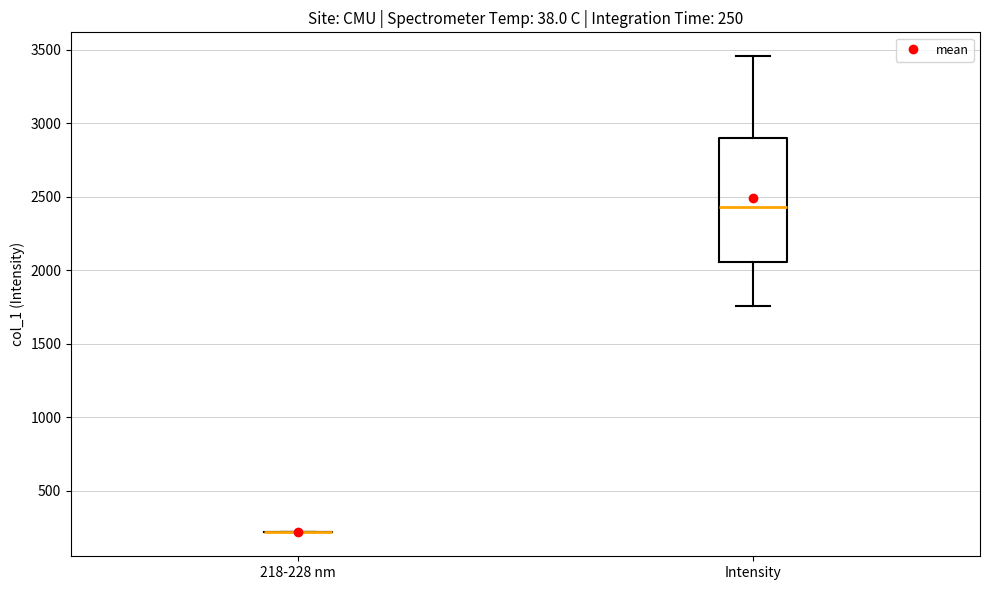

Comparing the boxes themselves (not the whiskers), which one is the tallest?

Intensity